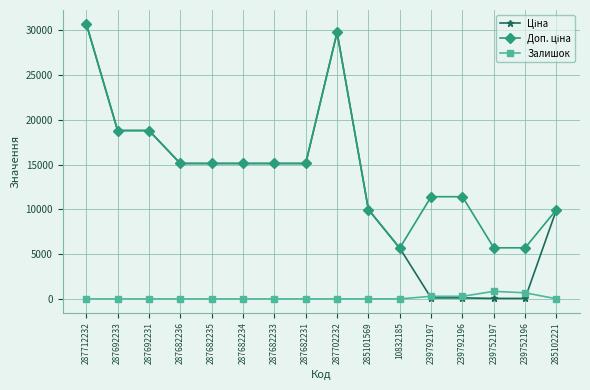

At how many categories does at least one series exceed 4474?

16